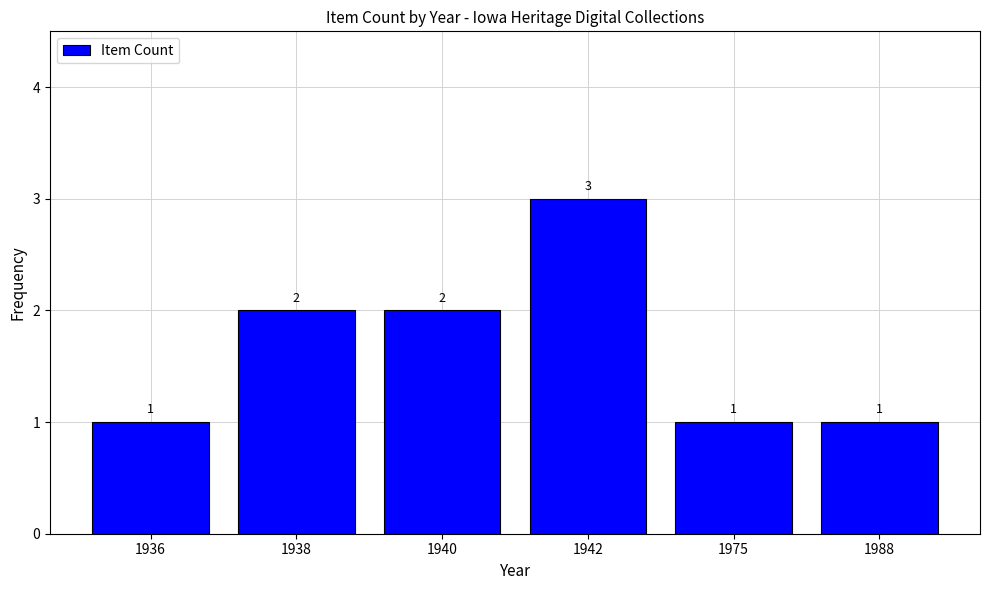

Which has a higher value, 1988 or 1942?

1942